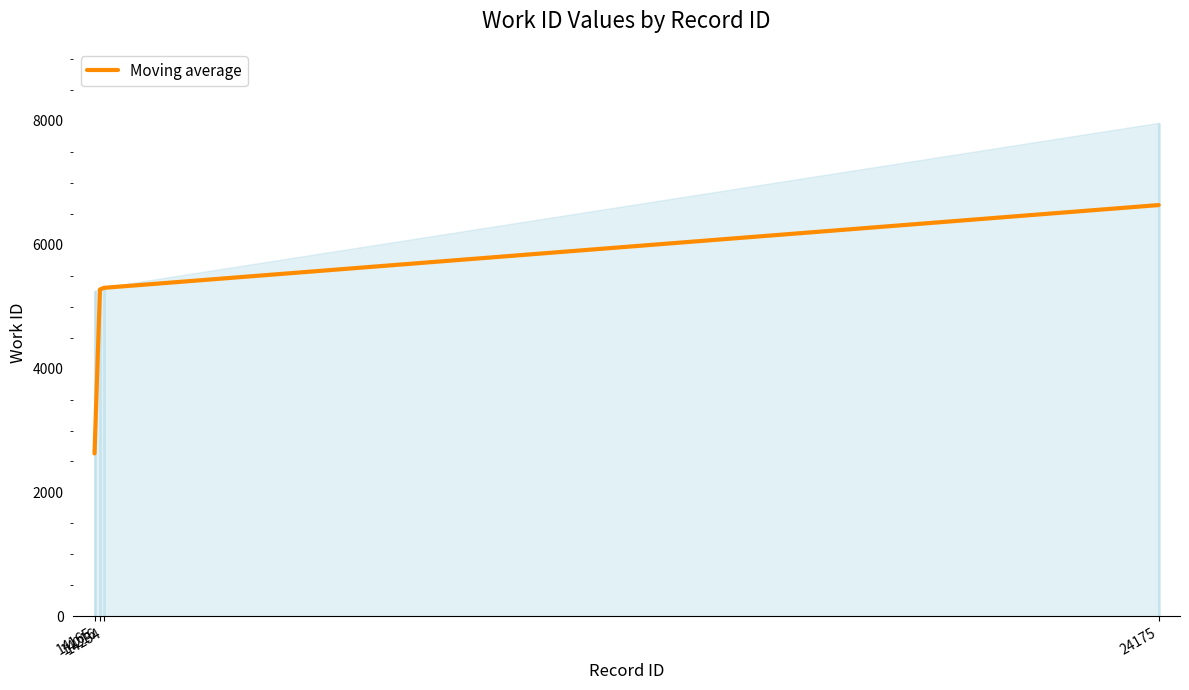

What is the value of the 1st point from the left?

2629.5